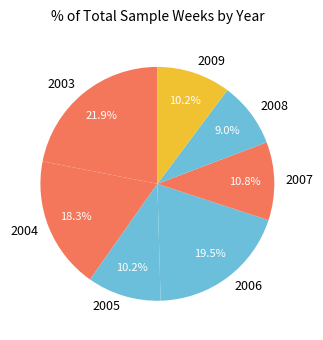

Which slice is the smallest?

2008